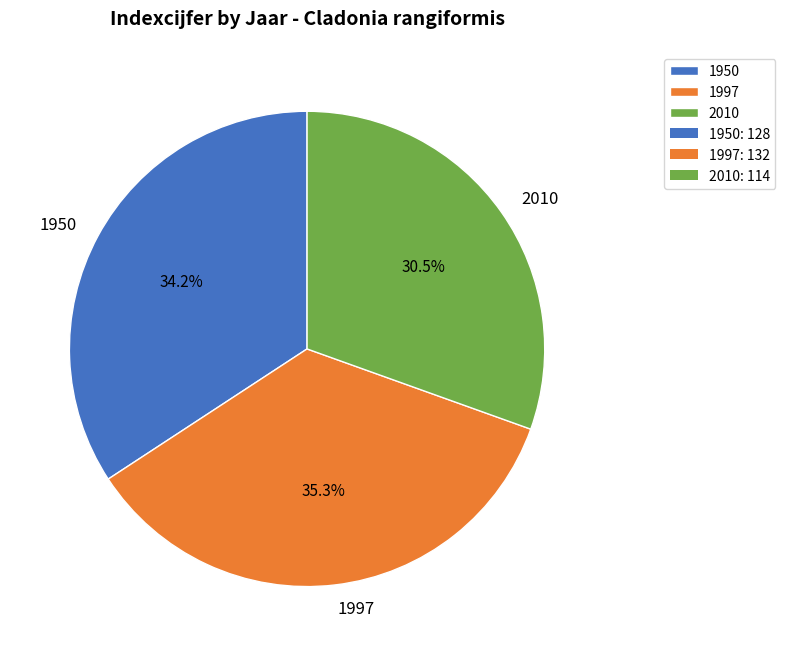

Count the number of slices in the pie.

3